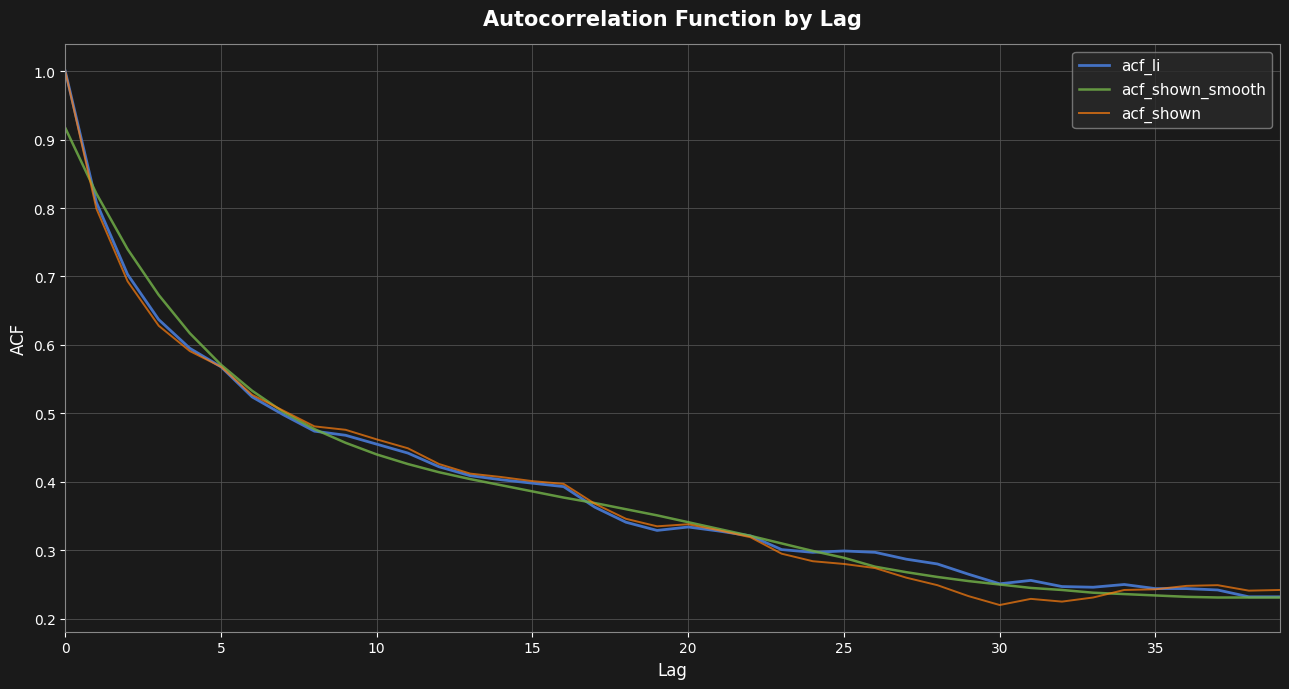

Which series has the largest range (max minus min)?

acf_shown